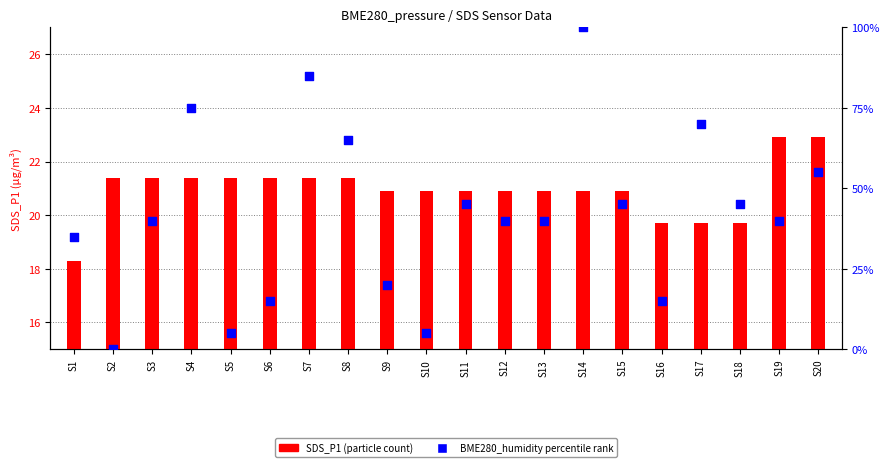

What are all the series names shown in the legend?

SDS_P1, BME280_humidity percentile